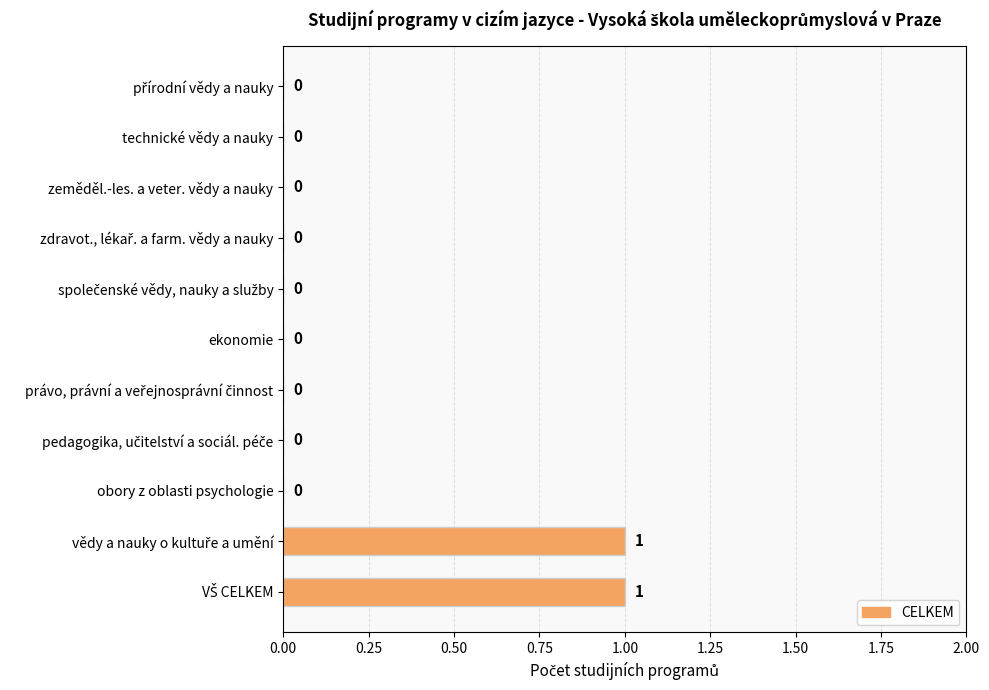

Are the bars horizontal?

Yes